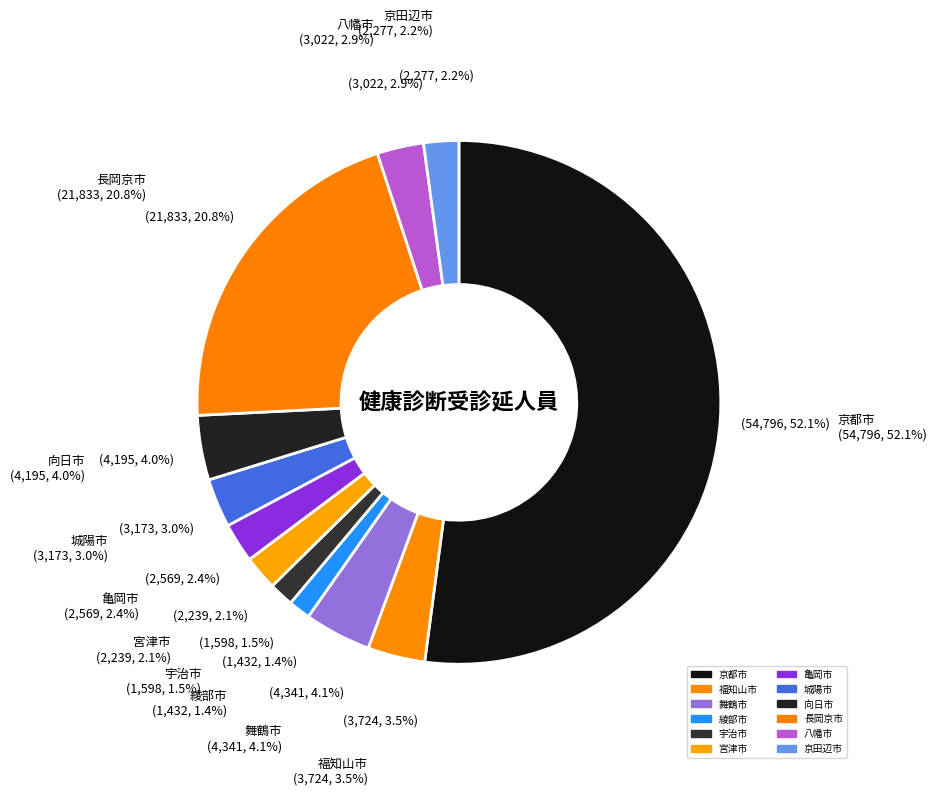

Is the sum of 亀岡市 and 舞鶴市 greater than half?

No